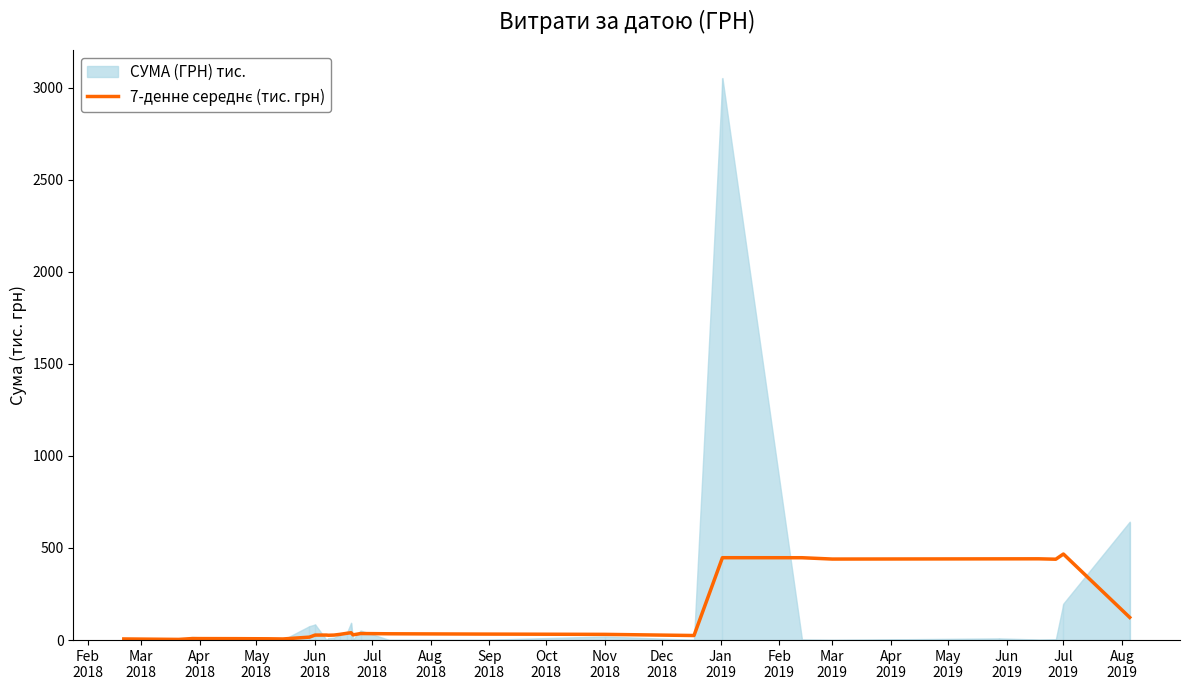

Does the chart display data point markers on the line(s)?

No